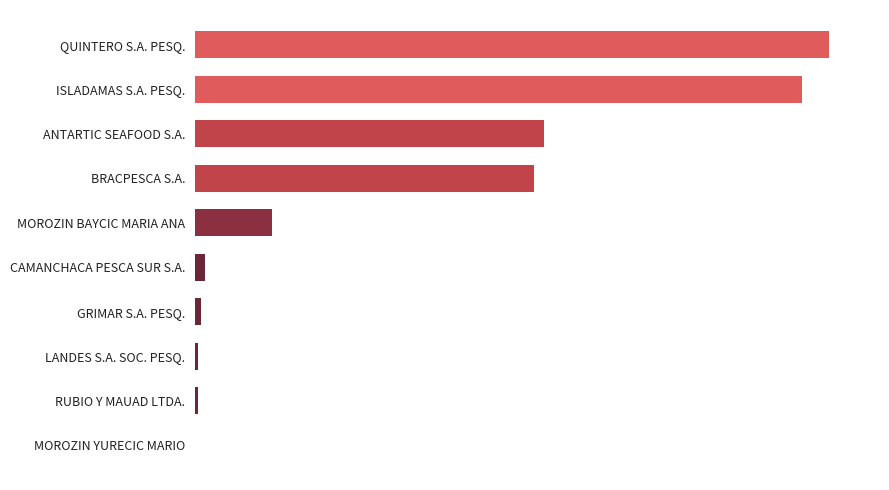

Are the bars horizontal?

Yes